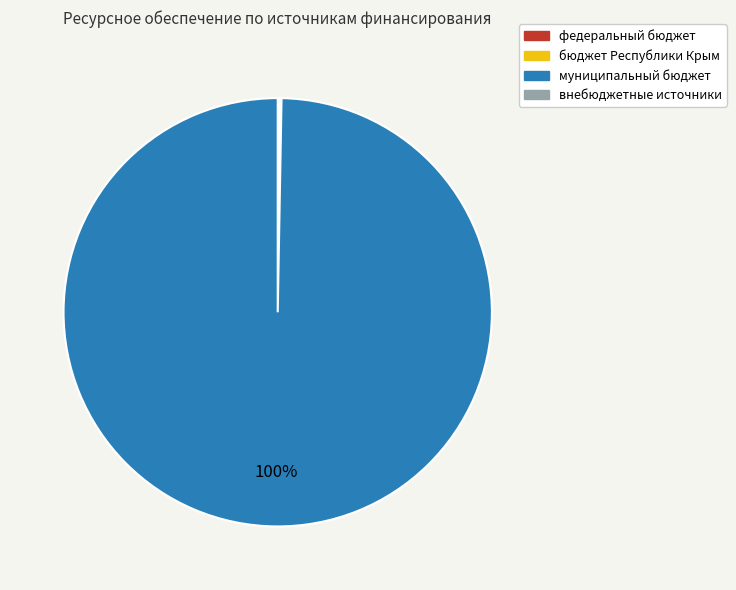

To the nearest percent, what is the difference between the largest and smallest slice percentages?

100%